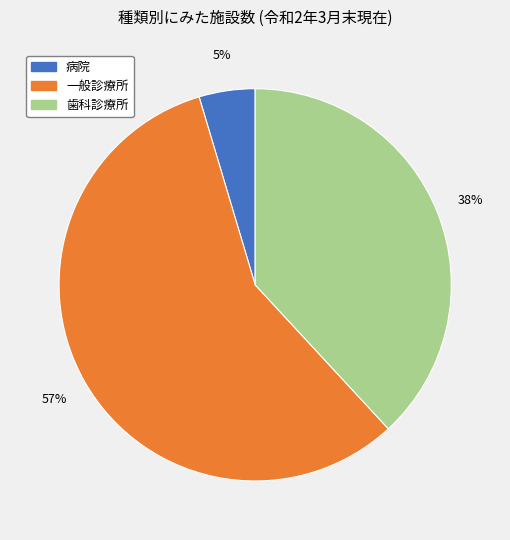

What is the largest slice in the pie chart?

一般診療所